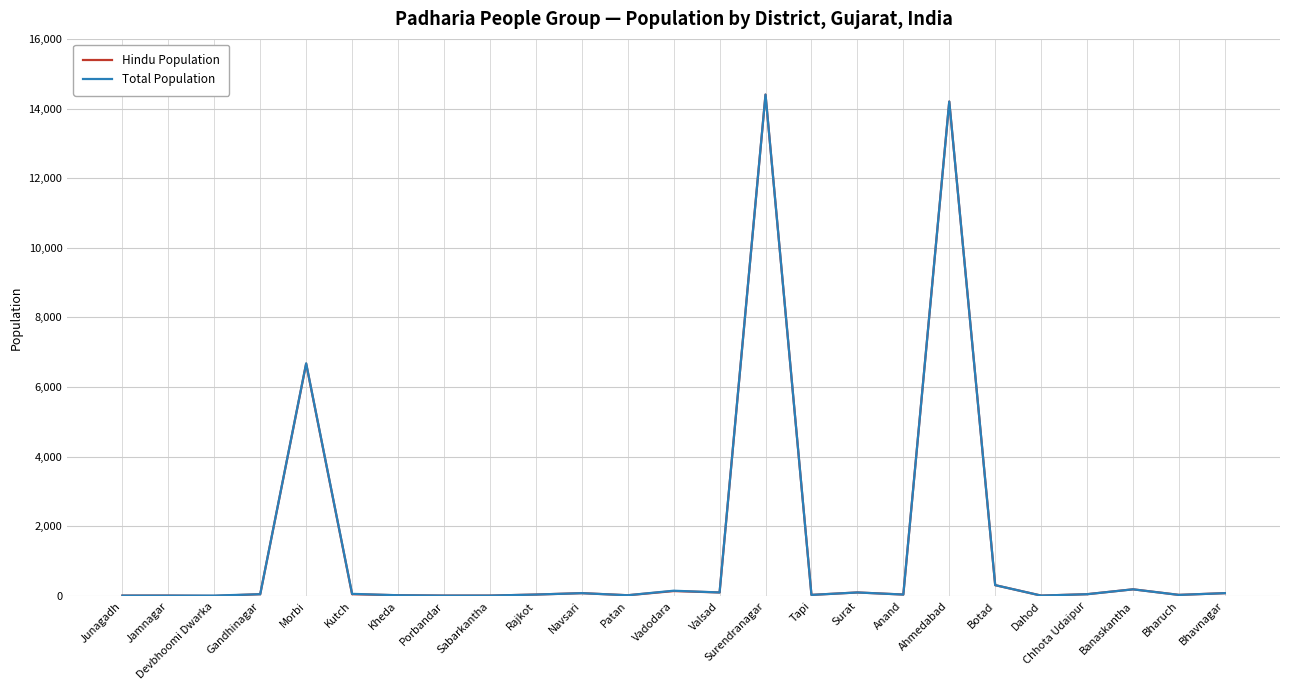

Where is Hindu Population nearest to the value 7200?

Morbi